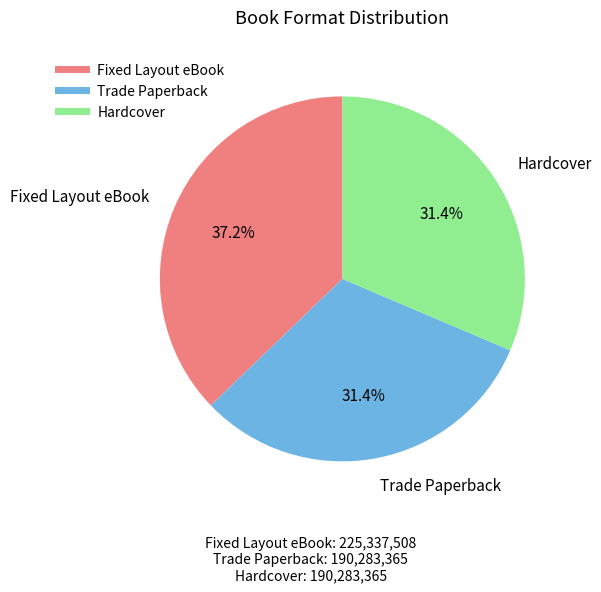

True or false: Hardcover accounts for 31% of the total.

True